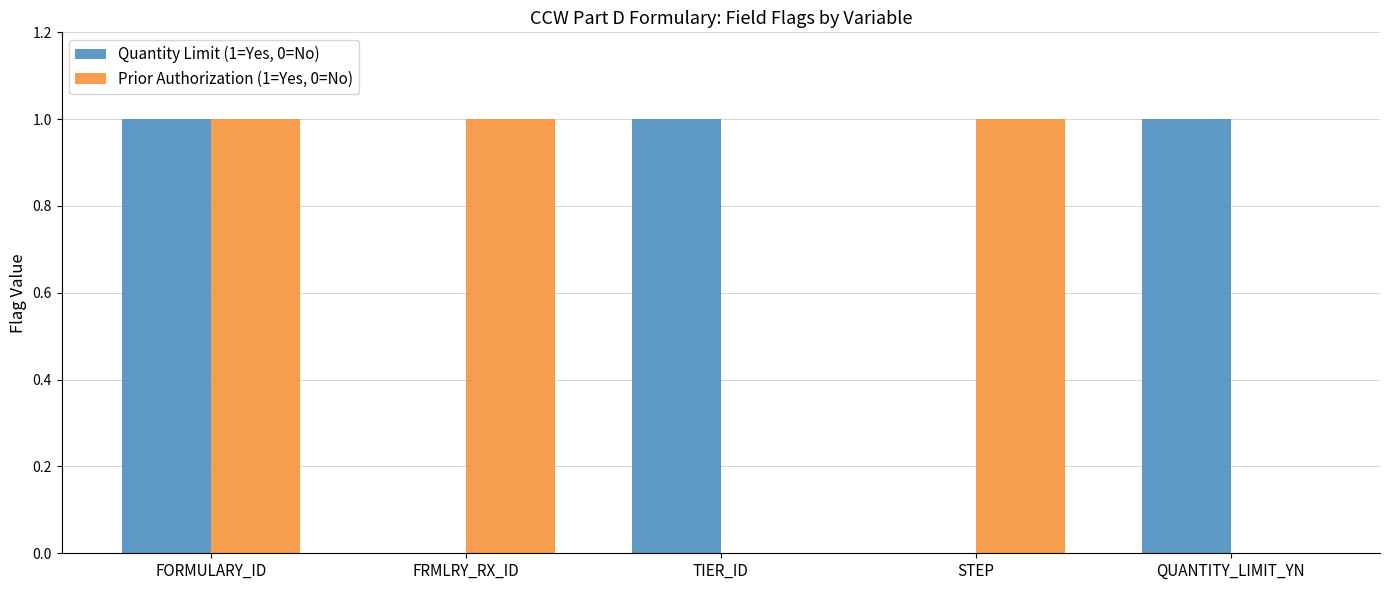

What is the total value across all series at FORMULARY_ID?

2